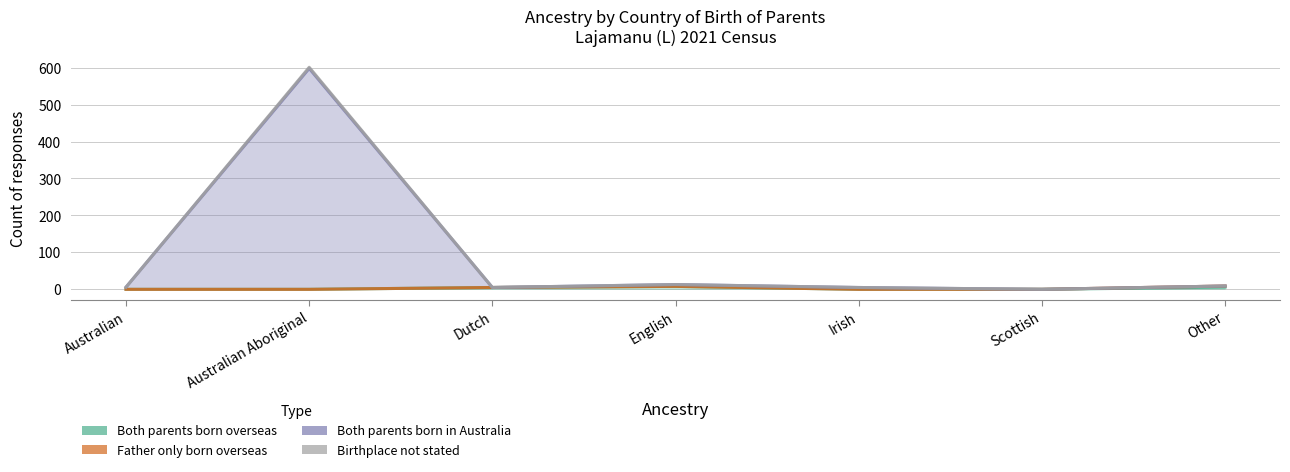

At which category is the sum across all series the highest?

Australian Aboriginal